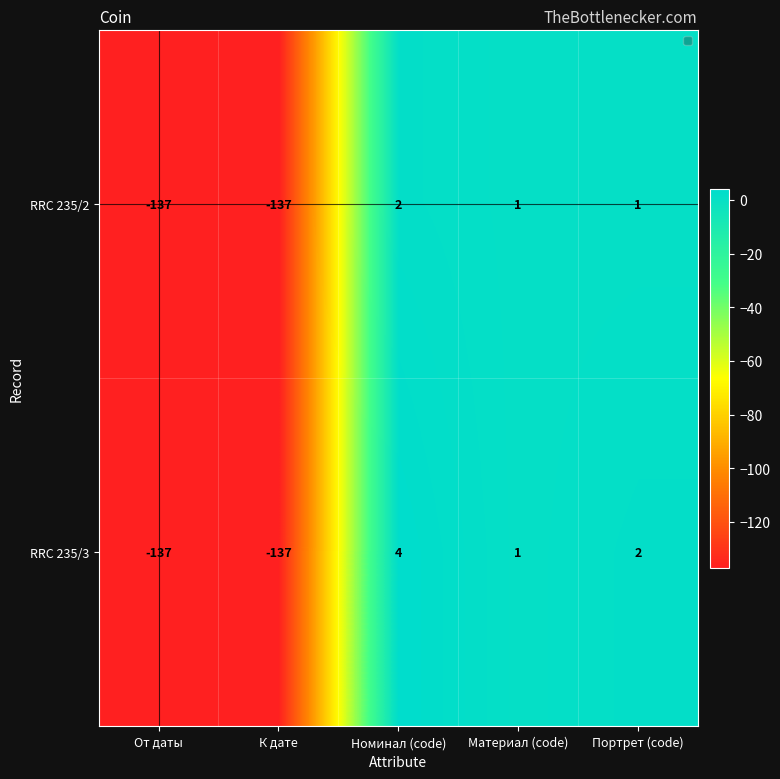

What is the difference between the RRC 235/3 values at К дате and Материал (code)?

138